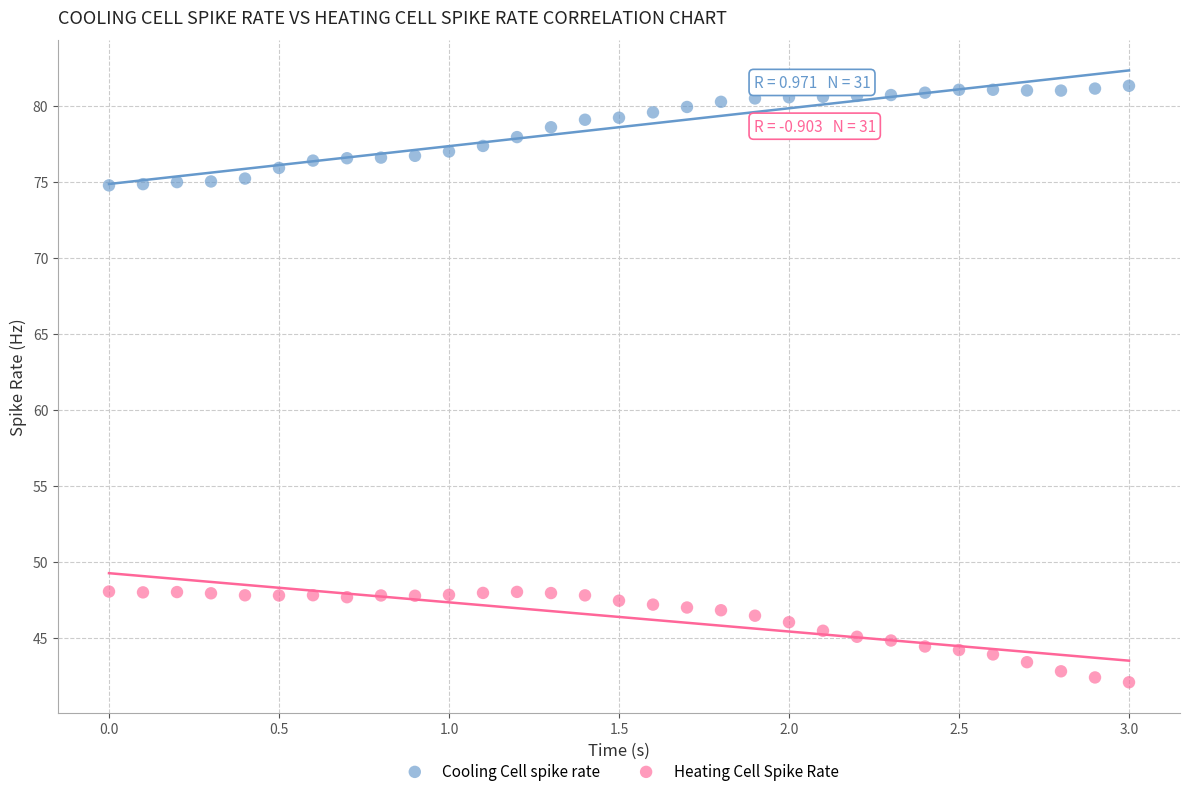

Which series contains the highest Y value?

Cooling Cell spike rate